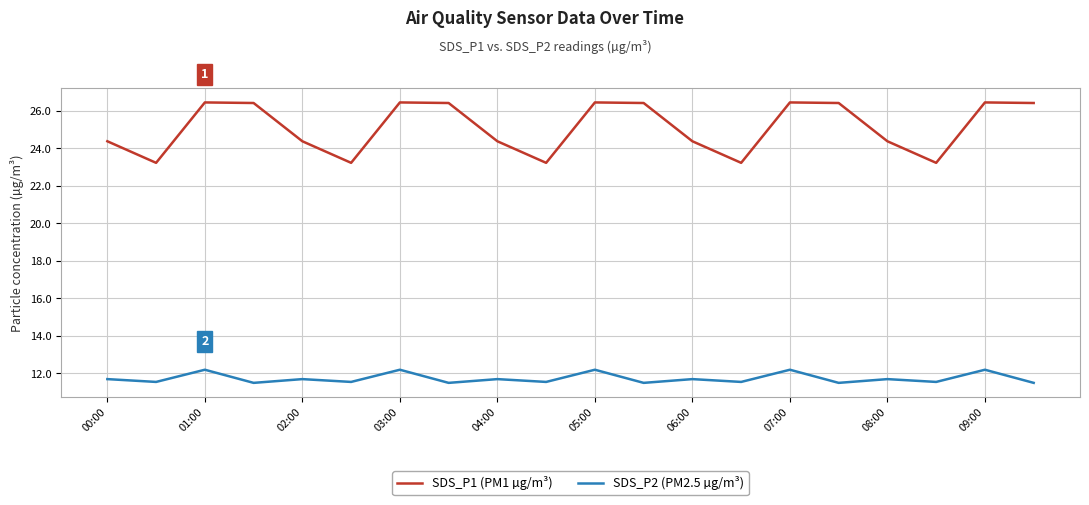

List the series in order of their overall mean, lowest first.

SDS_P2 (PM2.5 µg/m³), SDS_P1 (PM1 µg/m³)